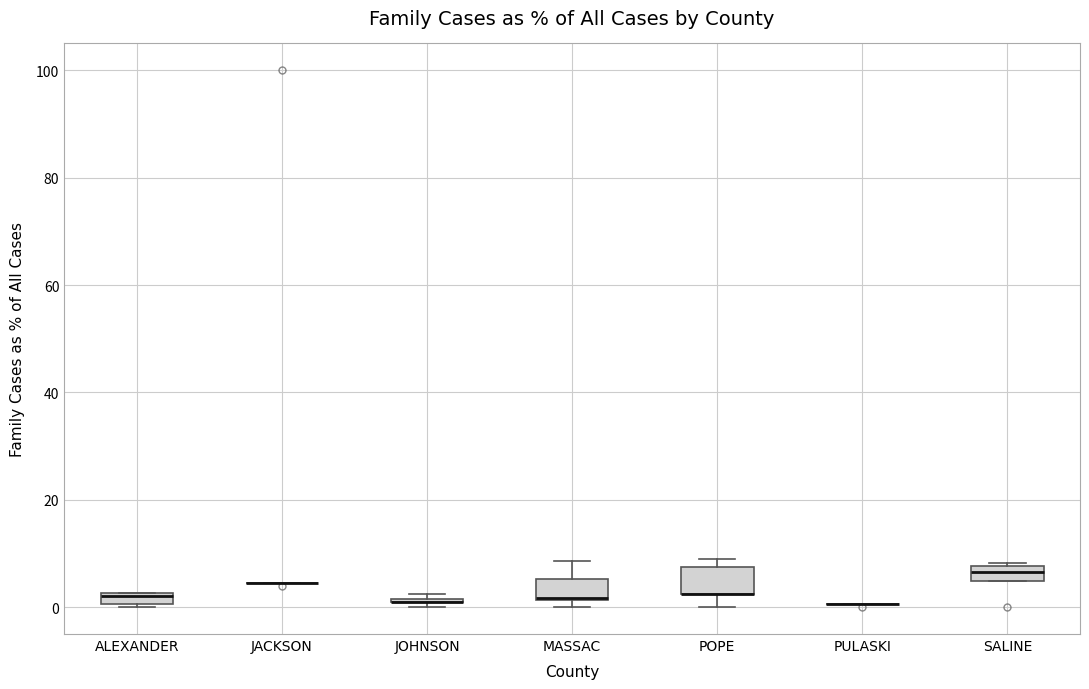

Where does the median line of the box for SALINE sit on the y-axis? The values are not printed on the chart, so give them approximately, as read against the axis.

6